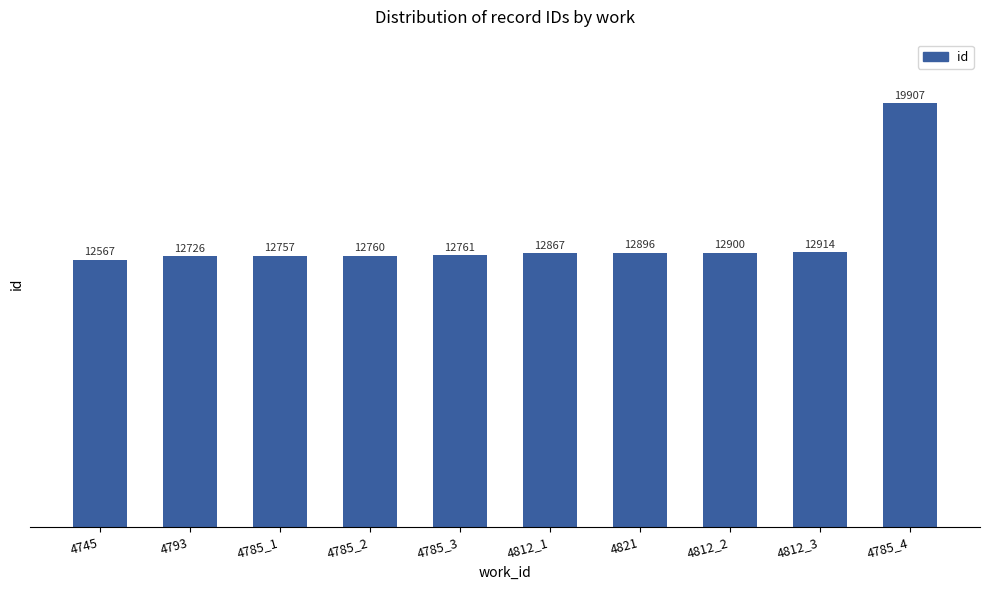

Approximately how many times larger is the value at 4793 compared to 4785_1?

1.0